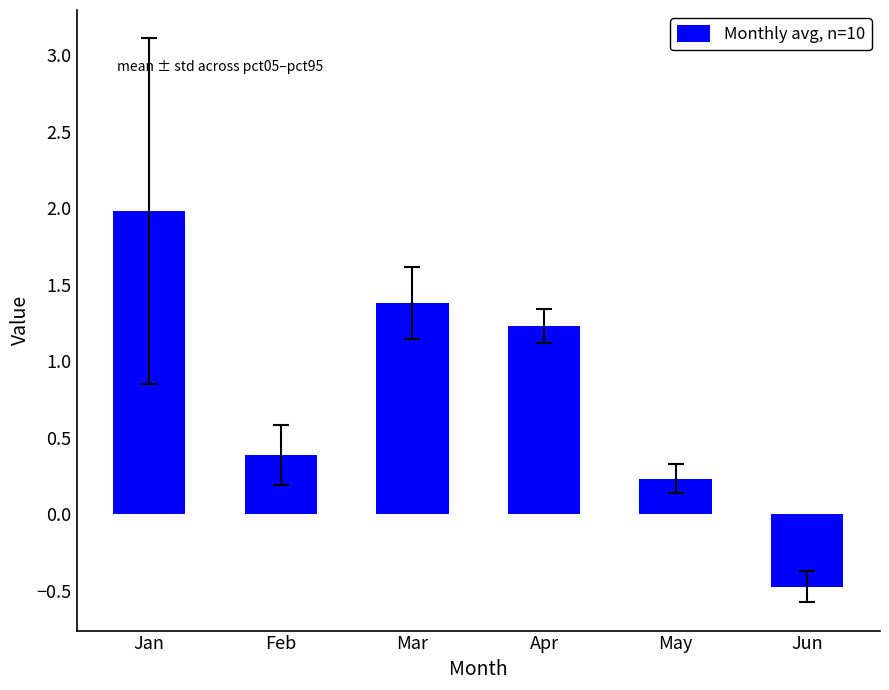

Reading right to left, what are all the values shown in this chart?

Jun=-0.5	May=0.2	Apr=1.2	Mar=1.4	Feb=0.4	Jan=2.0